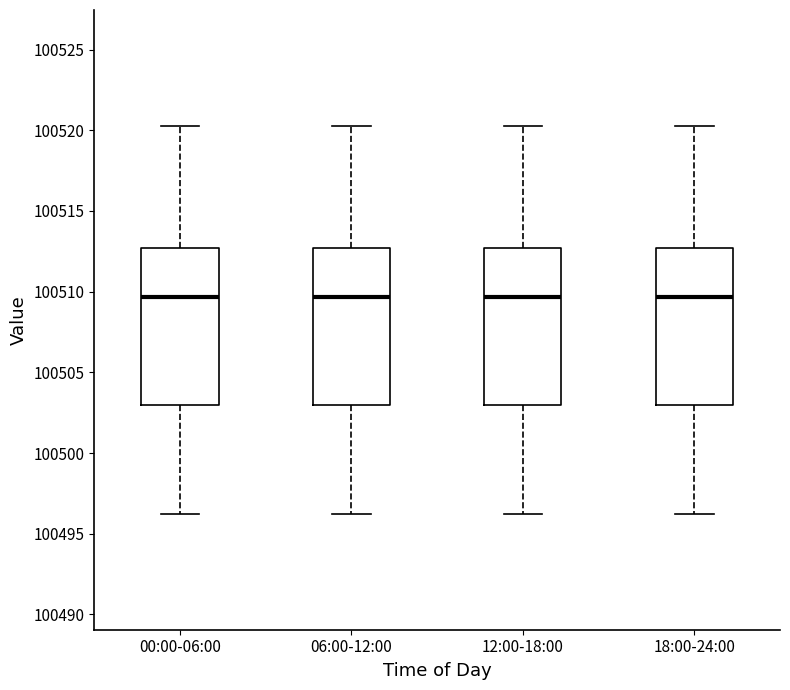

Reading left to right, transcribe this box plot: for each box, give where its median line is, the range the box spans, and where its two whiskers end, as read against the y-axis. The values are not printed on the chart, so give them approximately, as read against the axis.

00:00-06:00: median 100509.5, box 100503.0 to 100512.5, whiskers 100496.5 to 100520.5
06:00-12:00: median 100509.5, box 100503.0 to 100512.5, whiskers 100496.5 to 100520.5
12:00-18:00: median 100509.5, box 100503.0 to 100512.5, whiskers 100496.5 to 100520.5
18:00-24:00: median 100509.5, box 100503.0 to 100512.5, whiskers 100496.5 to 100520.5